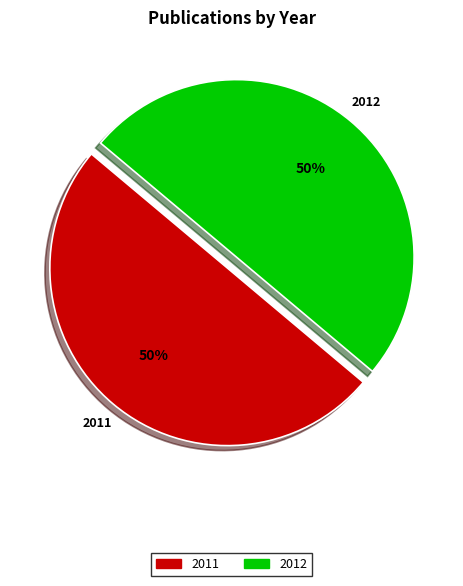

How many slices are in this pie chart?

2